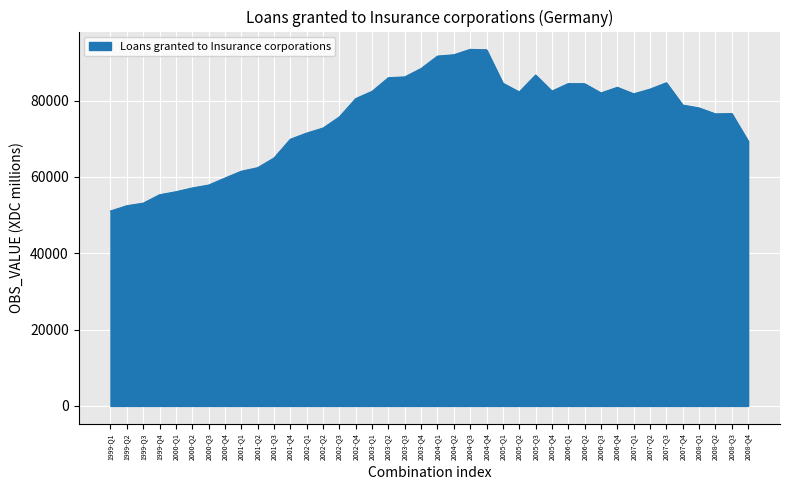

What is the minimum value shown in the chart?

51062